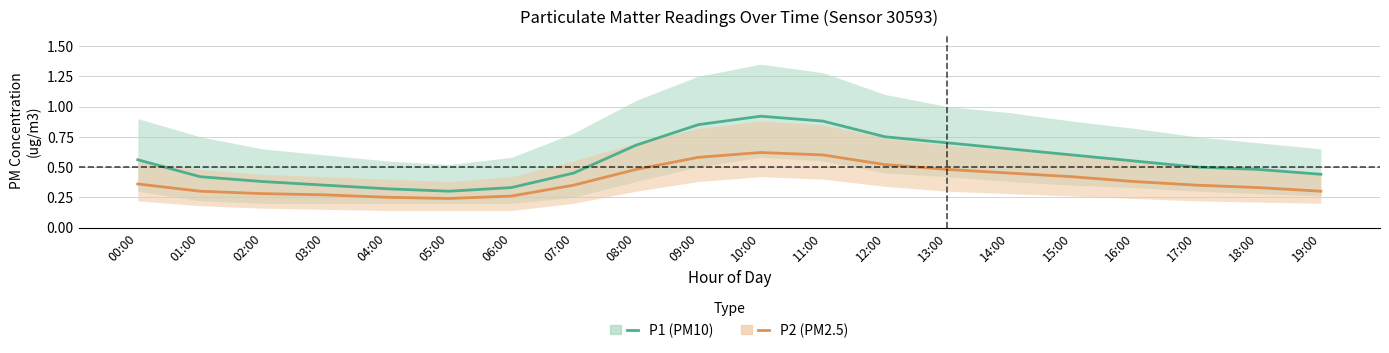

At which label does P2 (PM2.5) reach its peak?

10:00